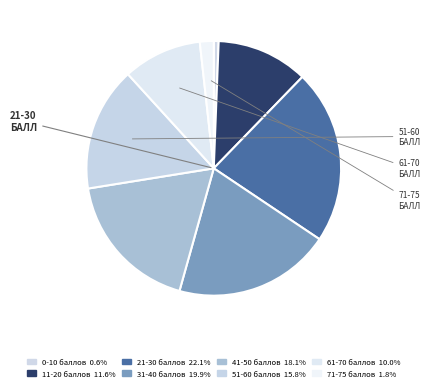

How many segments does this pie chart have?

8